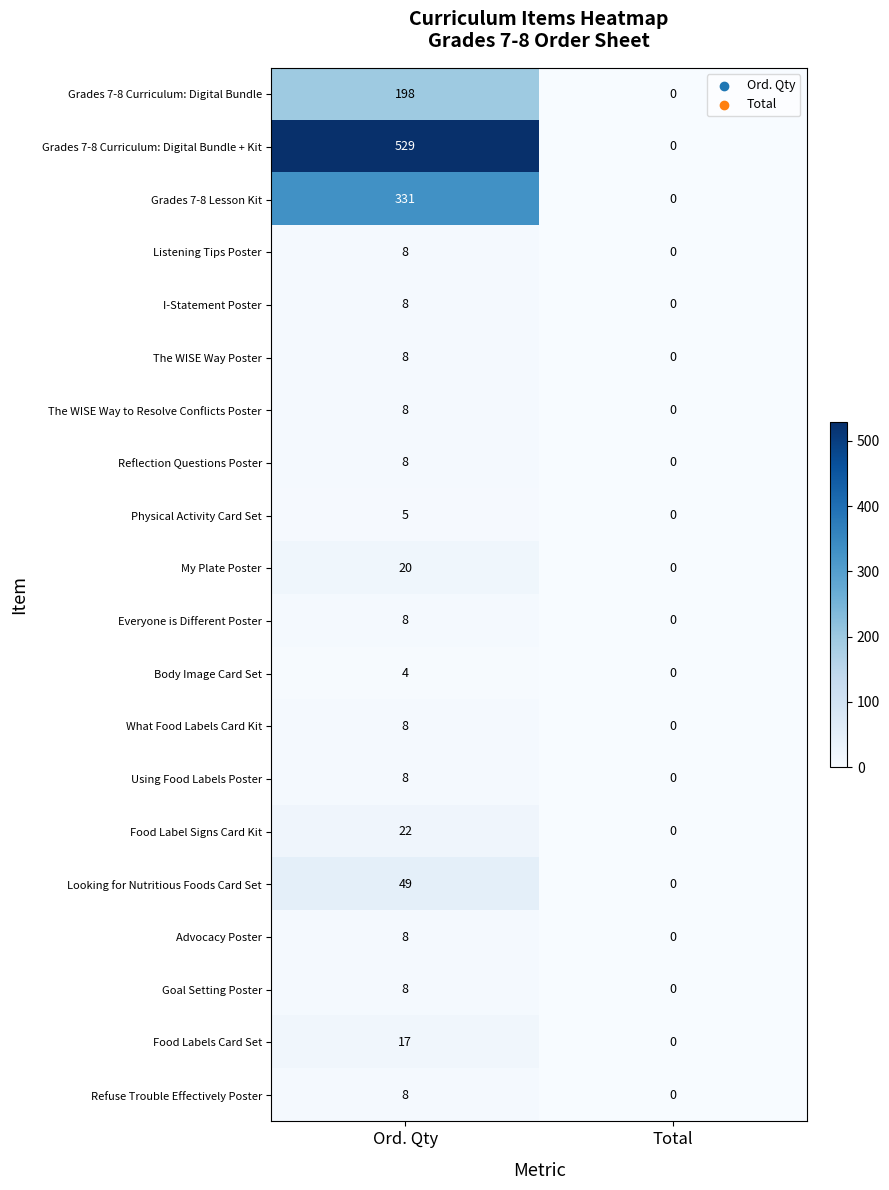

Which label corresponds to the largest value in the chart?

Ord. Qty